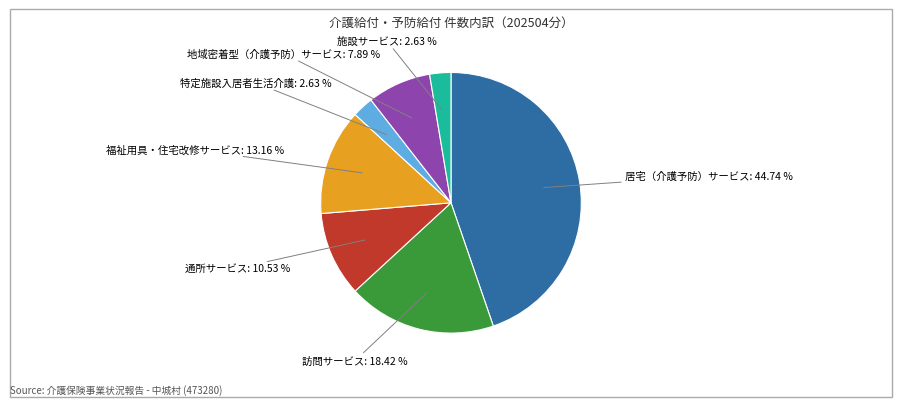

Is there any slice that represents more than half of the pie?

No